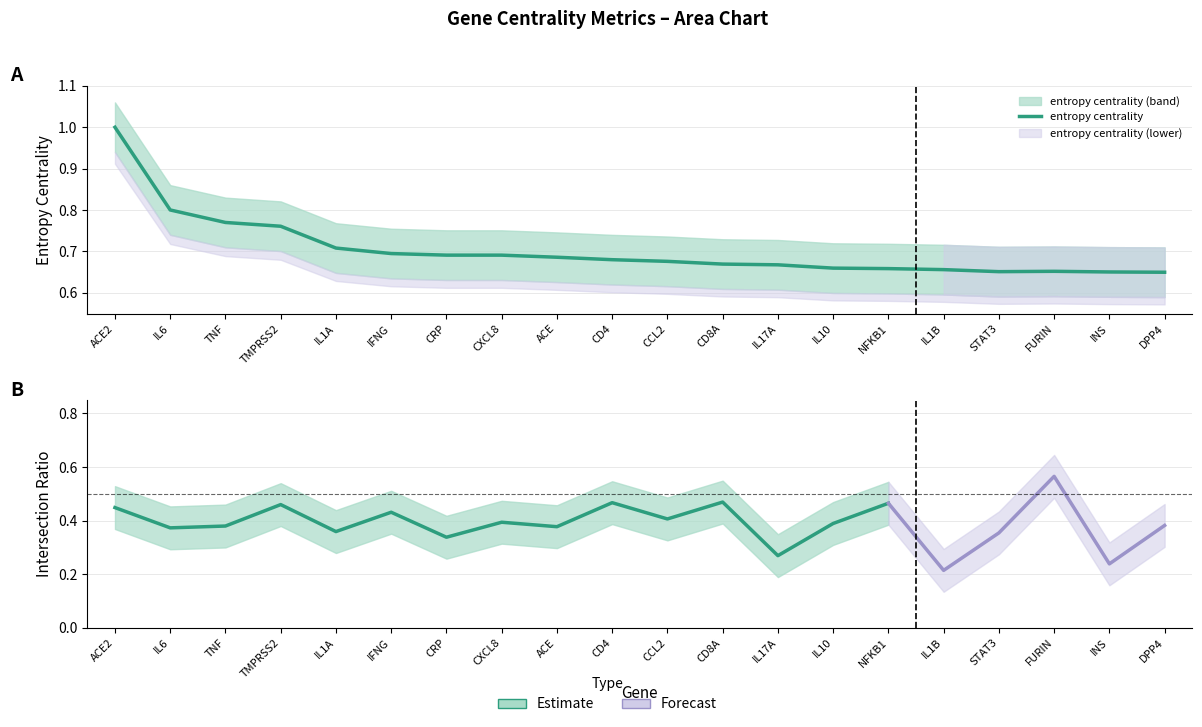

At which category does the chart reach its minimum across all series?

DPP4